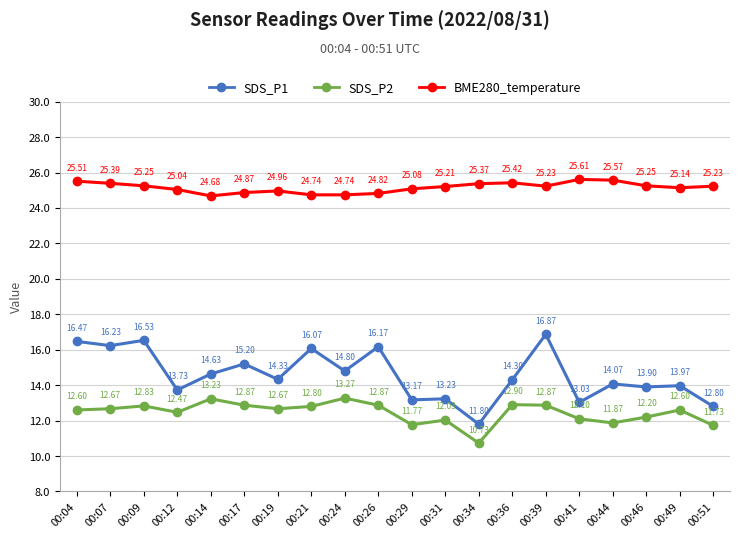

What is the sum of all BME280_temperature values?

503.1